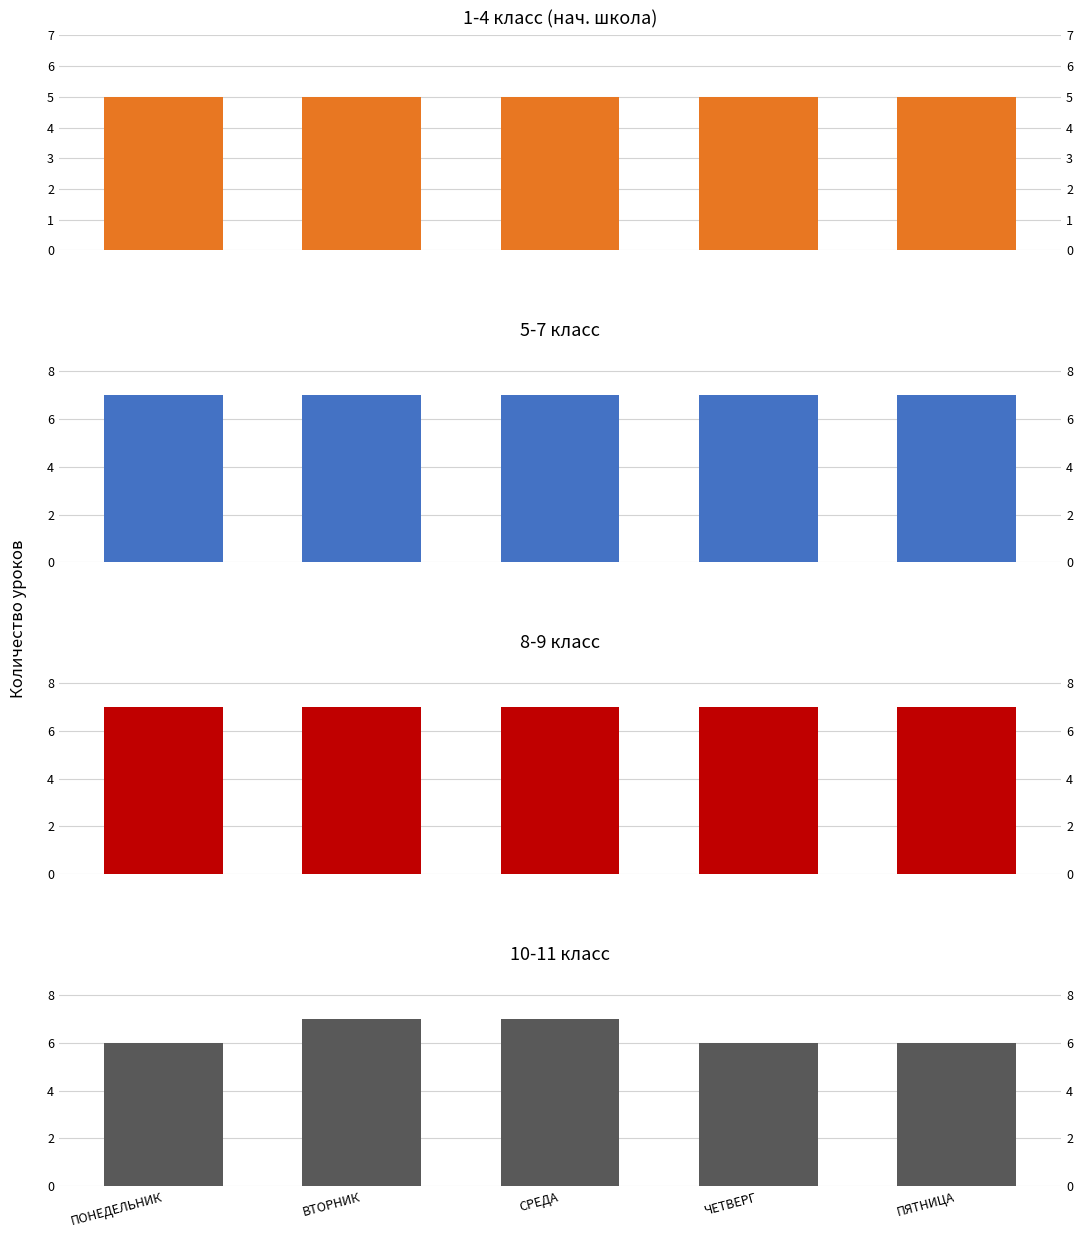

Which series has the largest total across all categories?

5-7 класс